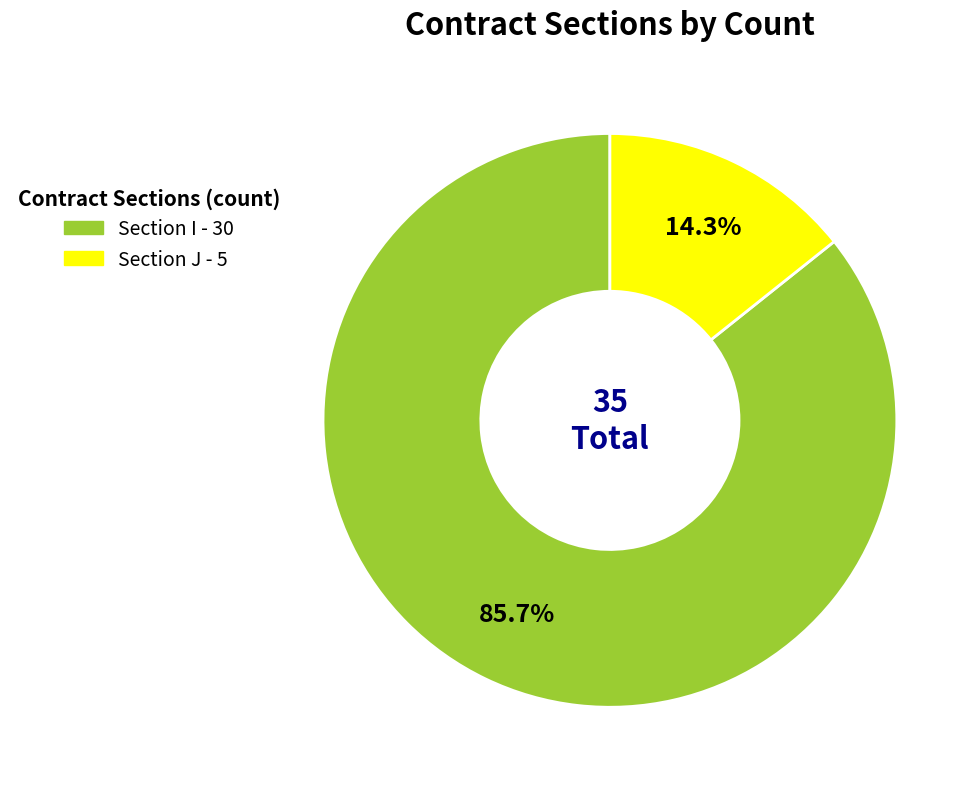

Is there any slice that represents more than half of the pie?

Yes